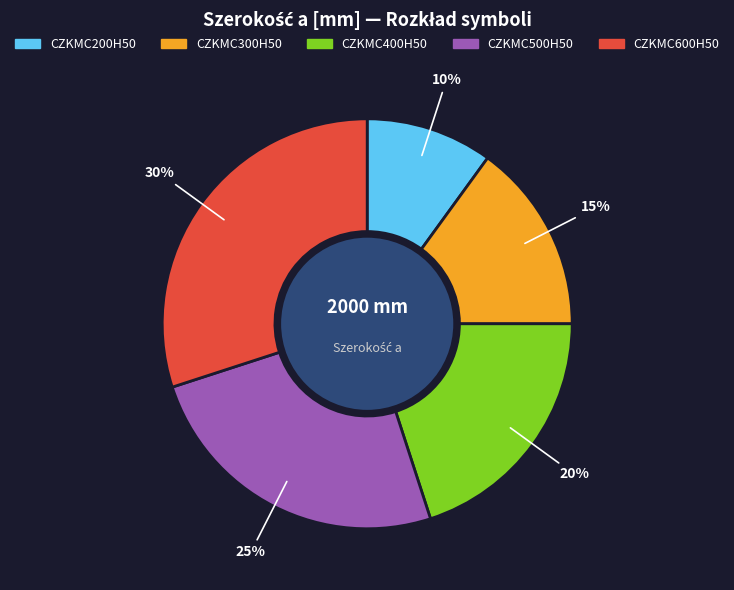

To the nearest percent, what portion does CZKMC300H50 represent?

15%